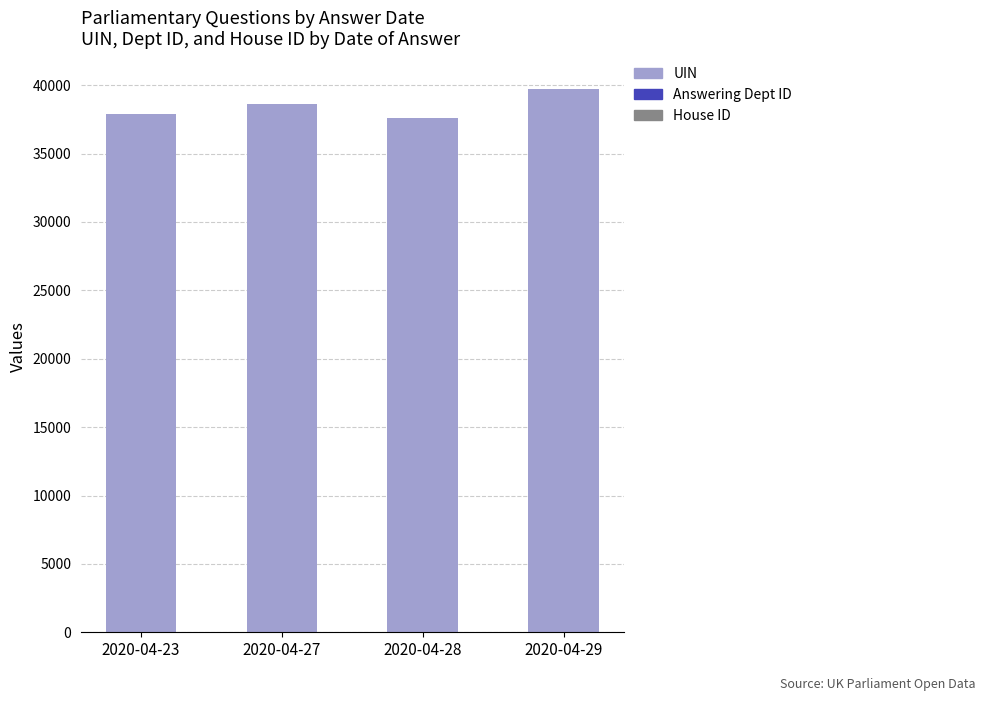

What is the value of the House ID bar at the 4th from the left?

1